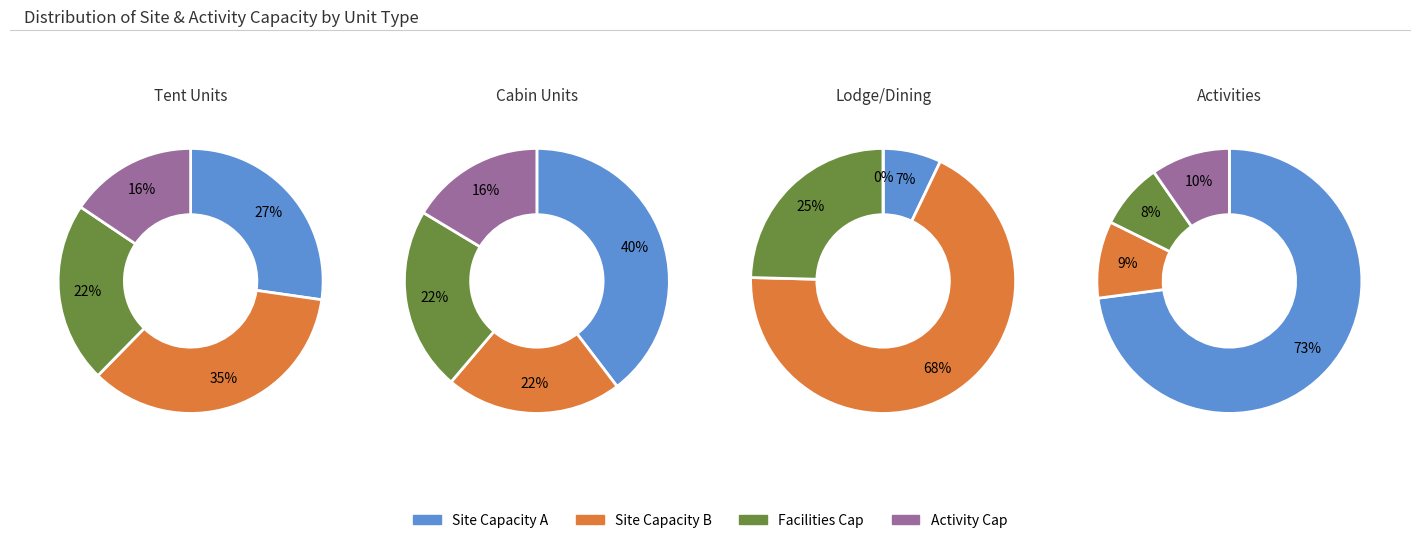

Is there any slice that represents more than half of the pie?

Yes